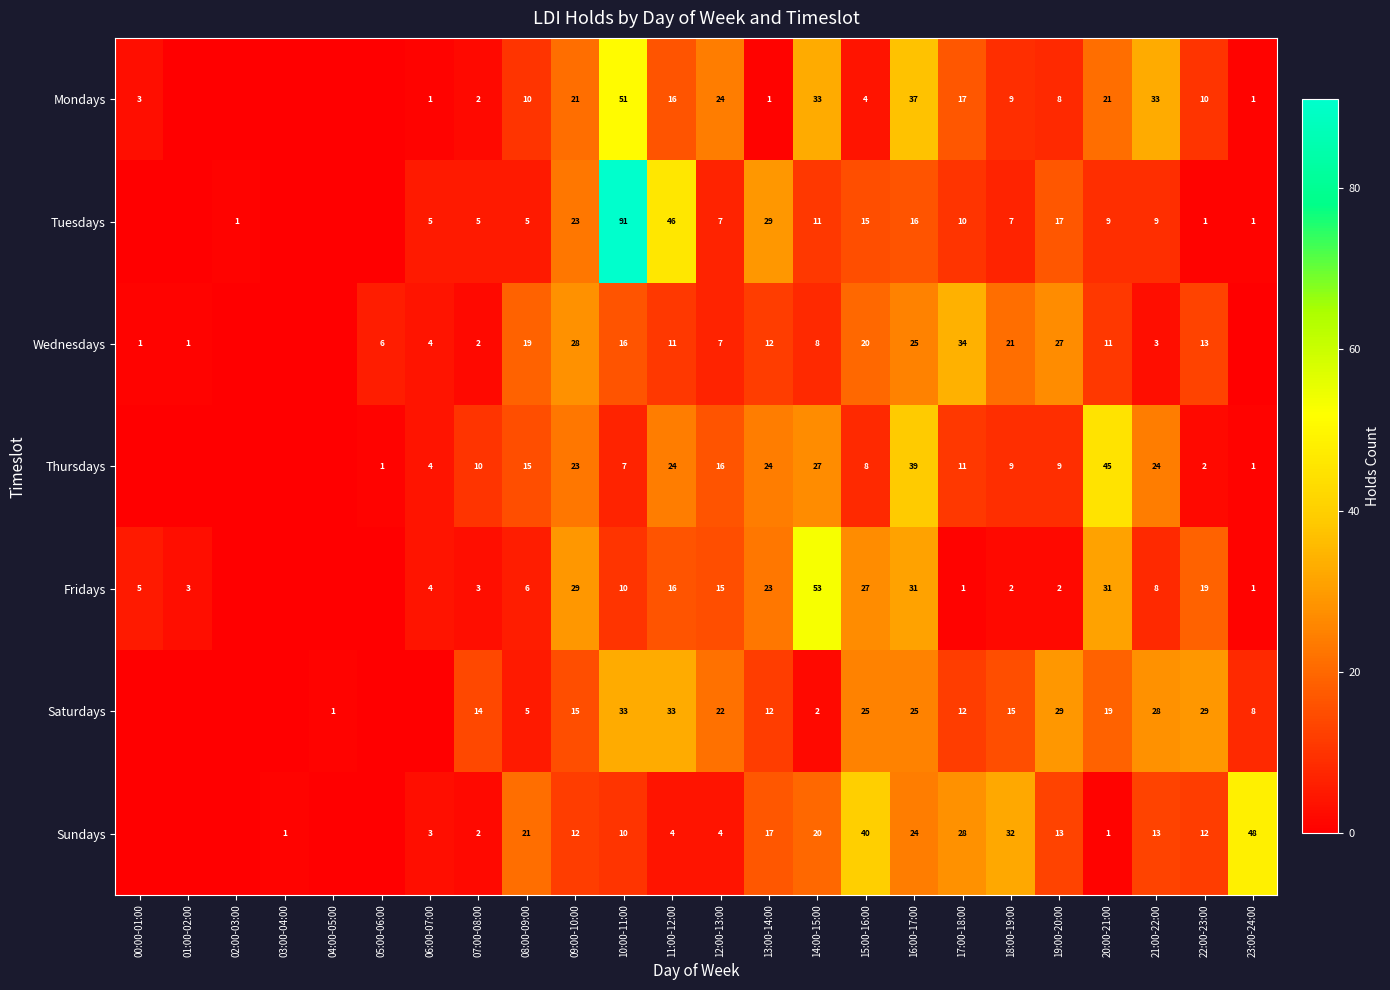

Is it true that Fridays equals 1 at 19:00-20:00?

False